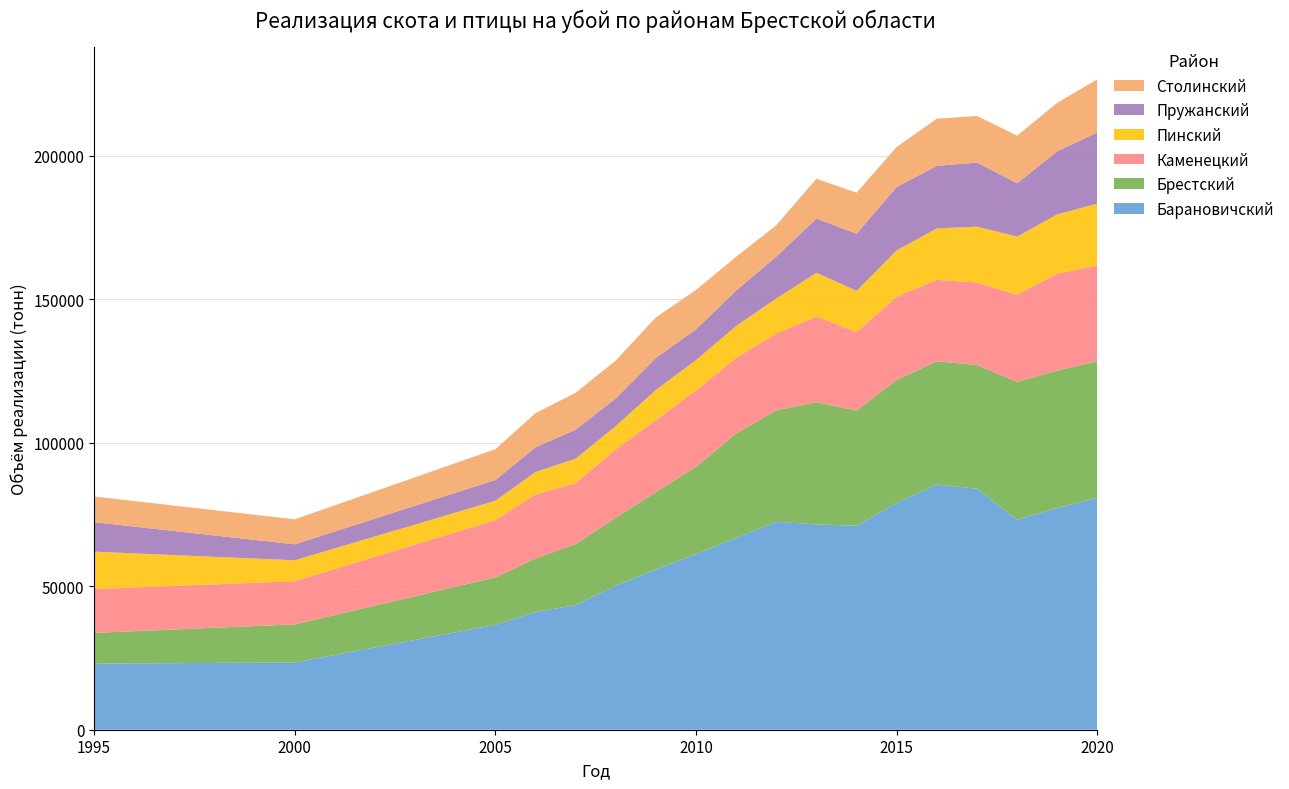

Reading left to right, list all the values displayed in this chart.

Барановичский: 1995=23025	2000=23456	2005=36539	2006=41008	2007=43438	2008=50181	2009=55819	2010=61216	2011=66823	2012=72452	2013=71542	2014=71067	2015=79047	2016=85442	2017=83986	2018=73150	2019=77248	2020=80813
Брестский: 1995=10717	2000=13247	2005=16528	2006=18675	2007=21270	2008=23693	2009=26971	2010=30410	2011=36401	2012=38824	2013=42575	2014=40123	2015=42891	2016=42909	2017=43086	2018=48029	2019=47888	2020=47614
Каменецкий: 1995=15281	2000=15051	2005=19950	2006=22276	2007=21226	2008=23823	2009=25124	2010=26601	2011=26404	2012=26772	2013=29842	2014=27350	2015=28962	2016=28407	2017=28755	2018=30373	2019=33814	2020=33329
Пинский: 1995=13029	2000=7287	2005=6770	2006=7856	2007=8504	2008=8118	2009=10481	2010=10573	2011=11051	2012=12219	2013=15255	2014=14362	2015=16126	2016=17908	2017=19463	2018=20252	2019=20629	2020=21590
Пружанский: 1995=10274	2000=5563	2005=7246	2006=8610	2007=10118	2008=9664	2009=11182	2010=10740	2011=12355	2012=14603	2013=18903	2014=19942	2015=22118	2016=21813	2017=22311	2018=18608	2019=21996	2020=24785
Столинский: 1995=8946	2000=8710	2005=10709	2006=11890	2007=12862	2008=13183	2009=14106	2010=13731	2011=11767	2012=10930	2013=13884	2014=14275	2015=13942	2016=16432	2017=16278	2018=16572	2019=16891	2020=18510